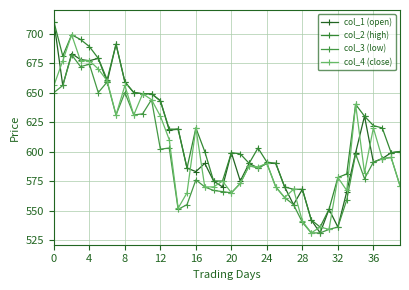

What is the label of the 9th point from the right?

31